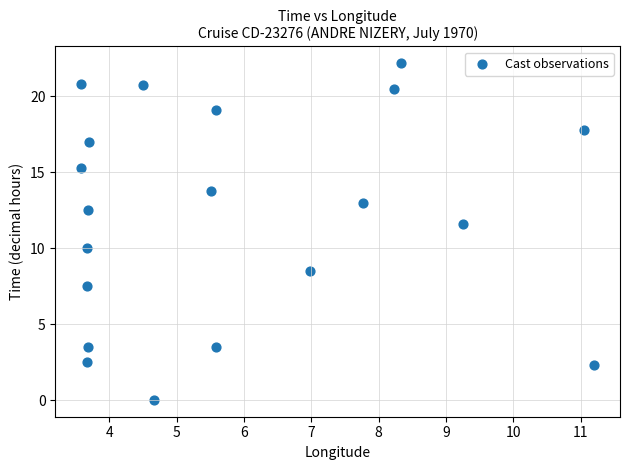

What Y value in the scatter plot is closest to 11?

11.6